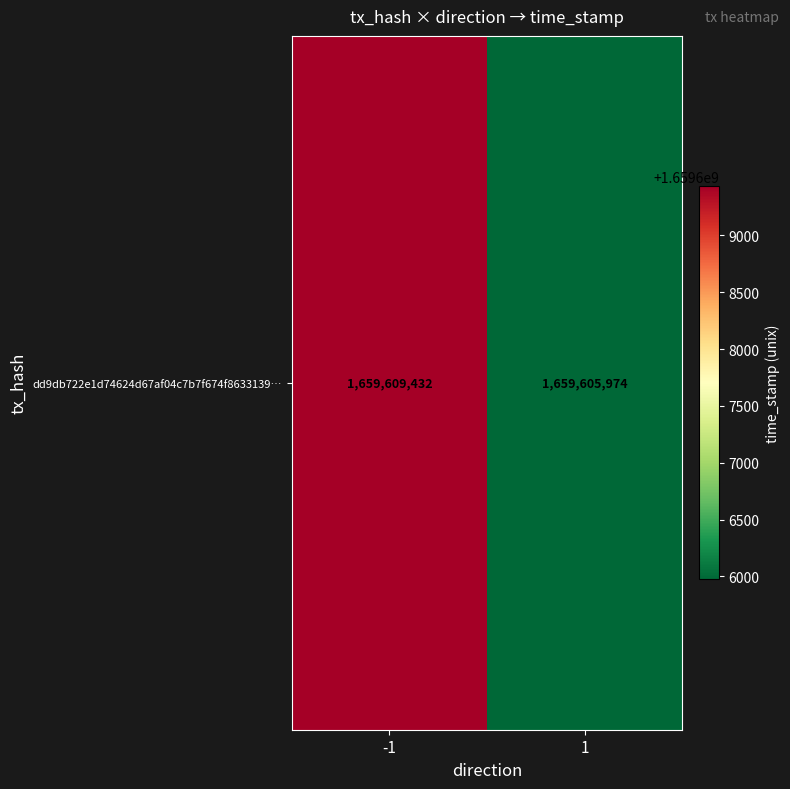

List the labels in order of value, smallest first.

1, -1